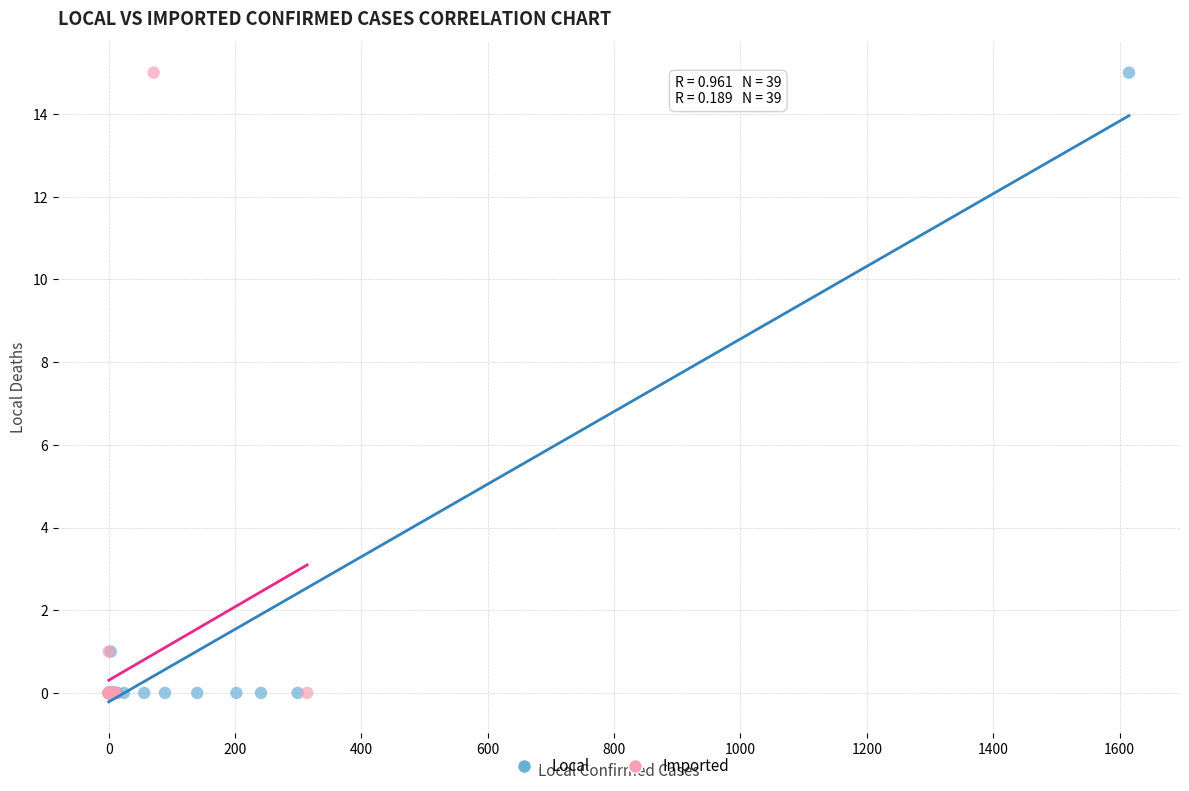

What are all the series names shown in the legend?

Local, Imported